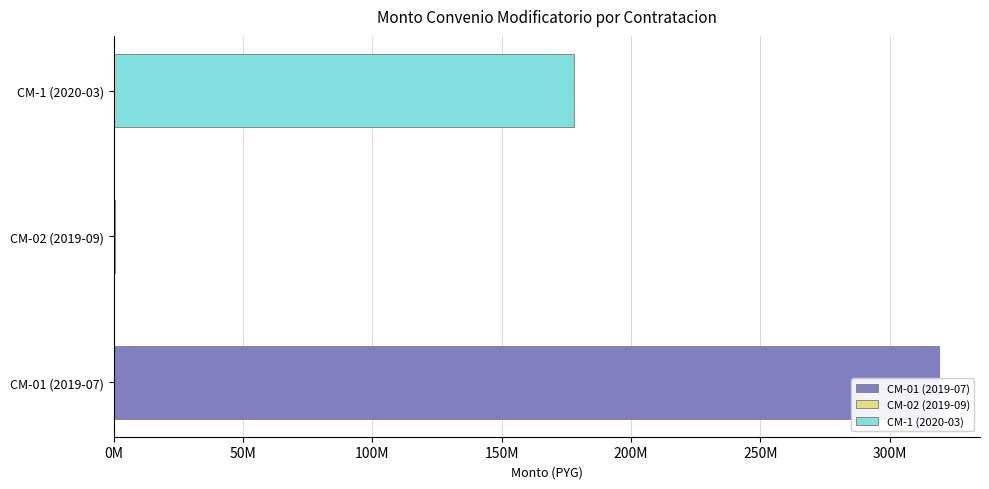

Reading left to right, list all the values displayed in this chart.

319018002	553096	178151852